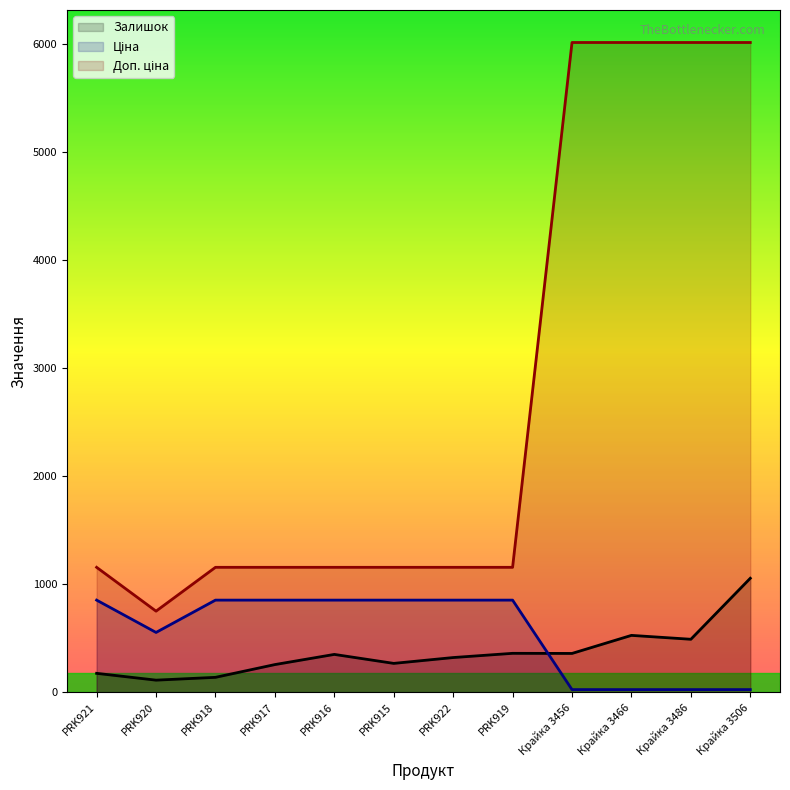

What are all the series names shown in the legend?

Залишок, Ціна, Доп. ціна